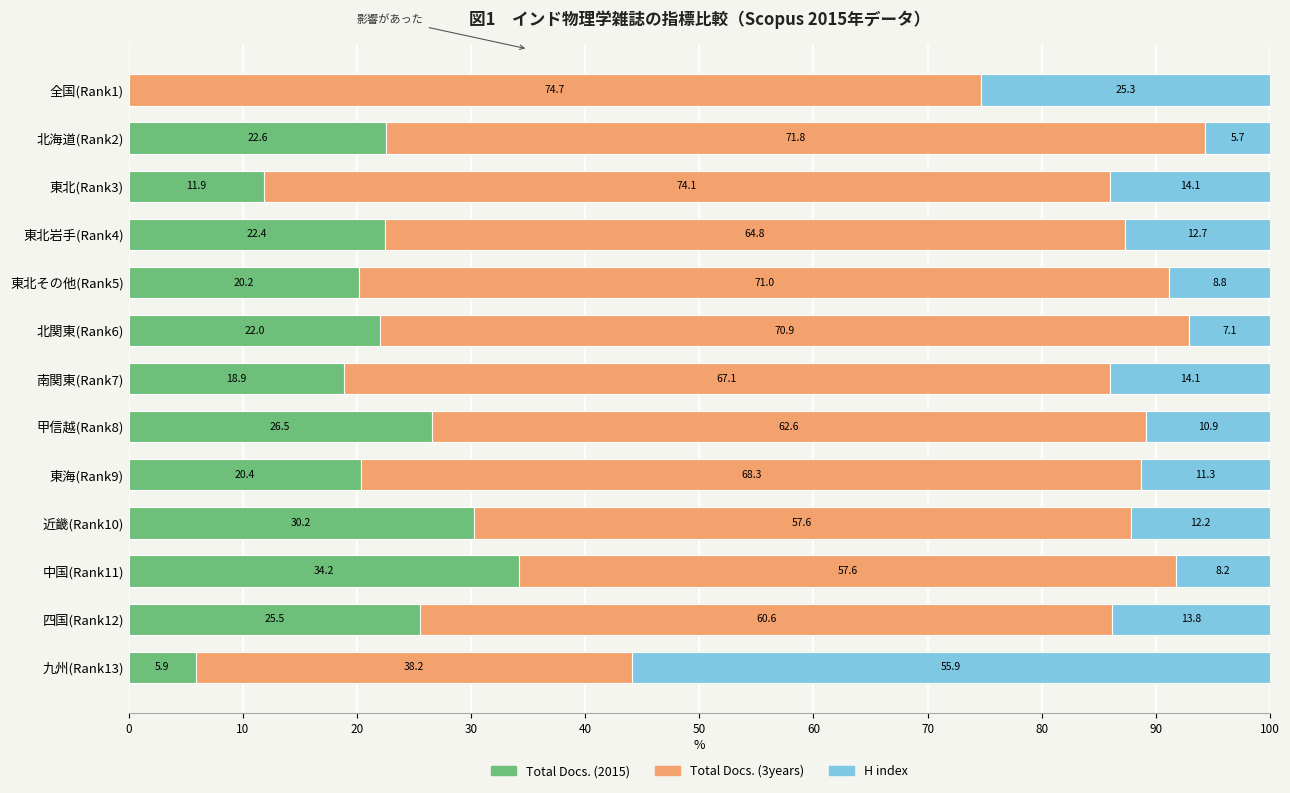

What is the maximum value for Total Docs. (2015)?

34.2